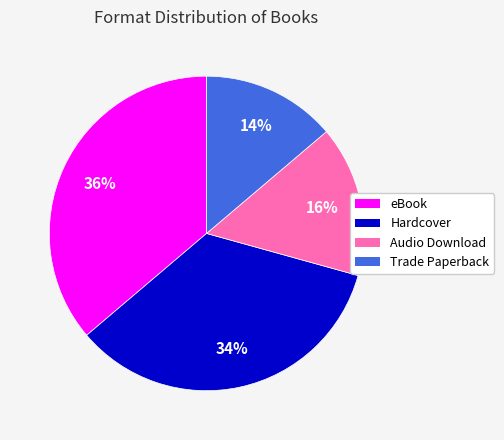

Is it true that eBook is 49% of the pie?

False